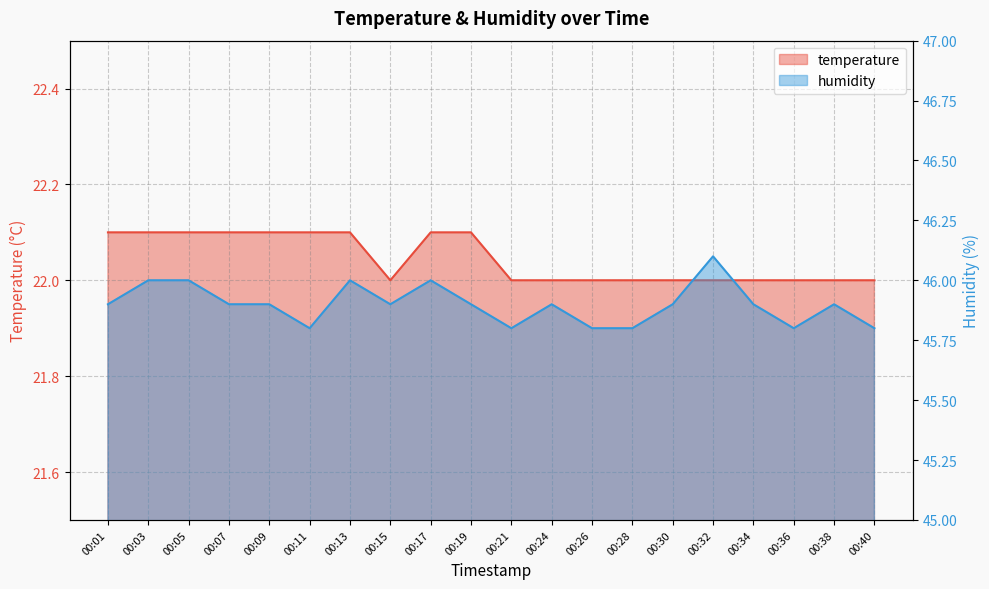

What is the spread (max minus min) of values at 00:21?

23.8